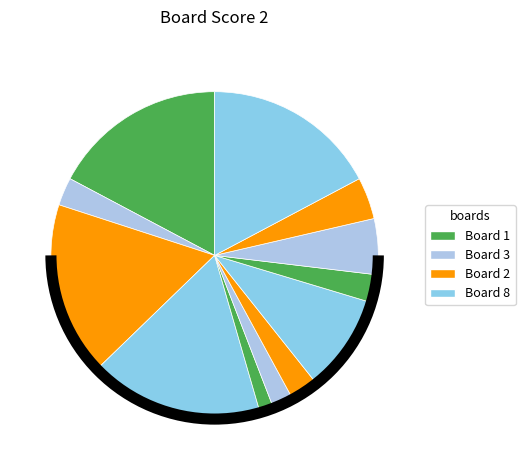

Count the number of slices in the pie.

12